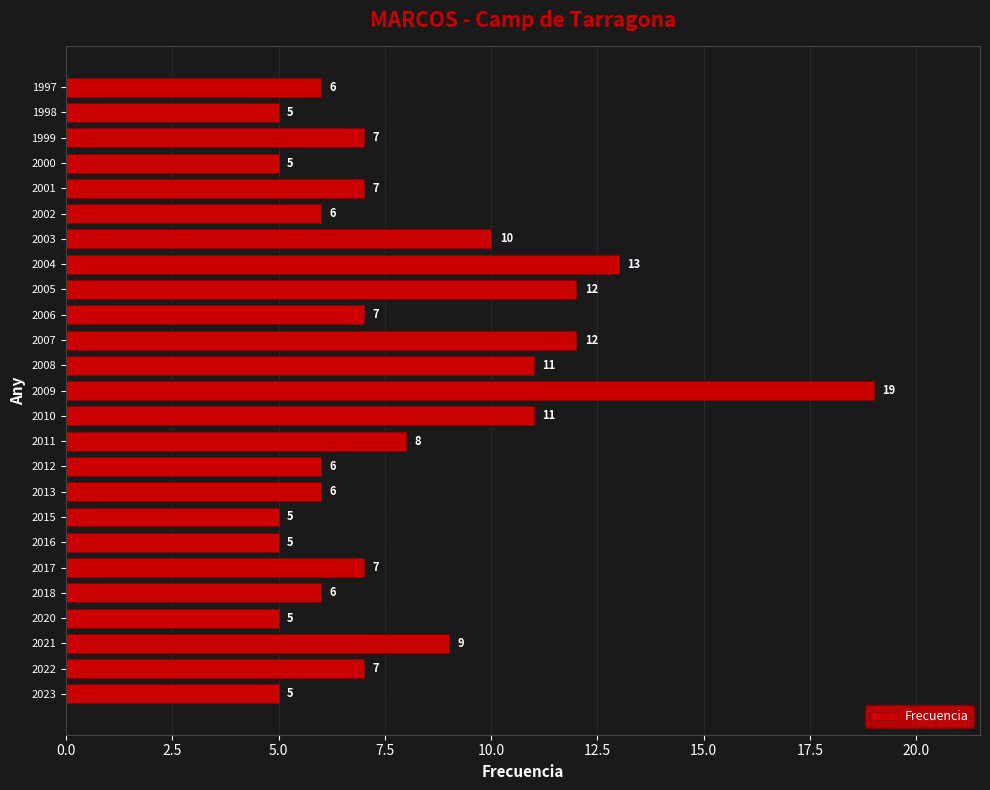

The value at 2020 is 9. True or false?

False